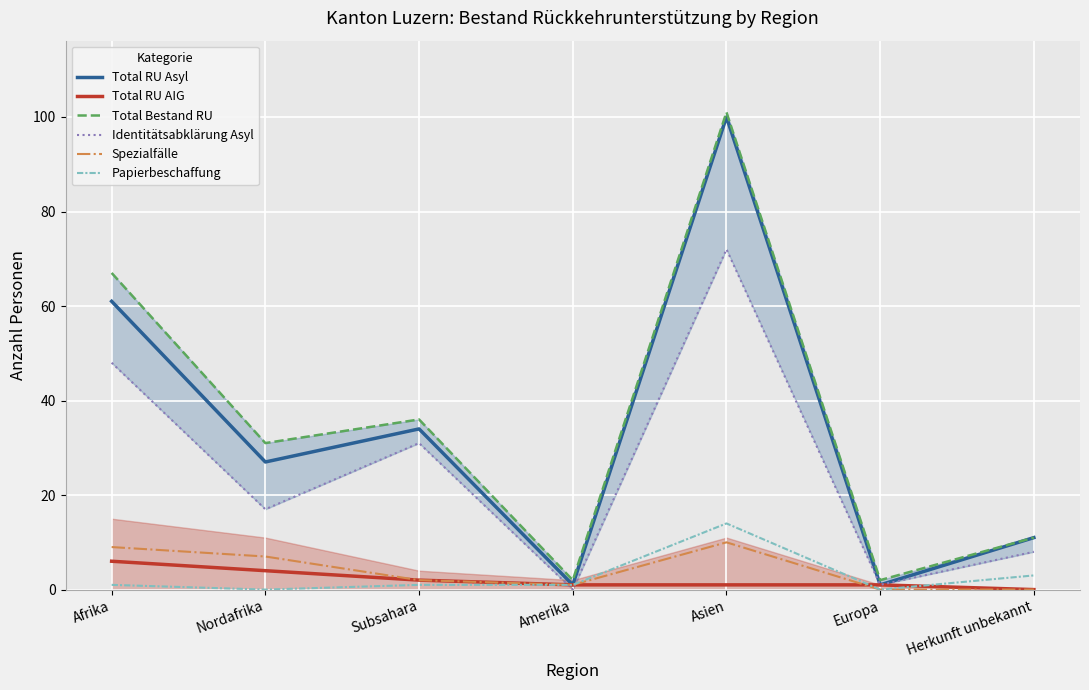

Reading right to left, transcribe all the data shown in this chart.

Total RU Asyl: 11	1	100	1	34	27	61
Total RU AIG: 0	1	1	1	2	4	6
Total Bestand RU: 11	2	101	2	36	31	67
Identitätsabklärung Asyl: 8	1	72	0	31	17	48
Spezialfälle: 0	0	10	1	2	7	9
Papierbeschaffung: 3	0	14	1	1	0	1